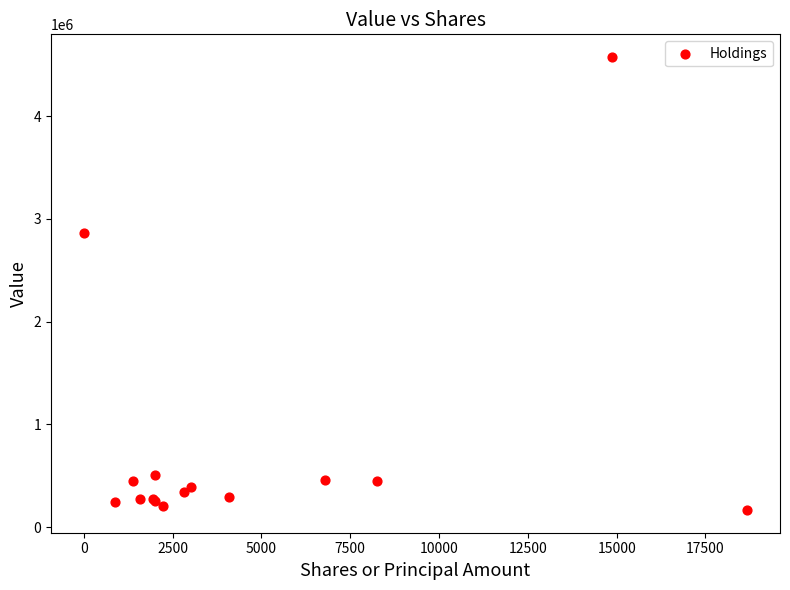

What Y value in the scatter plot is closest to 2371000?

2863000